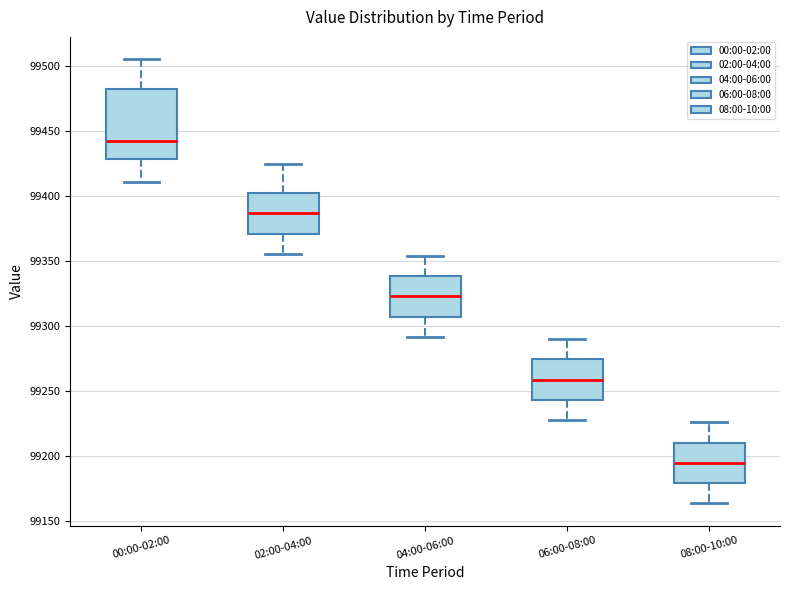

Comparing the boxes themselves (not the whiskers), which one is the tallest?

00:00-02:00